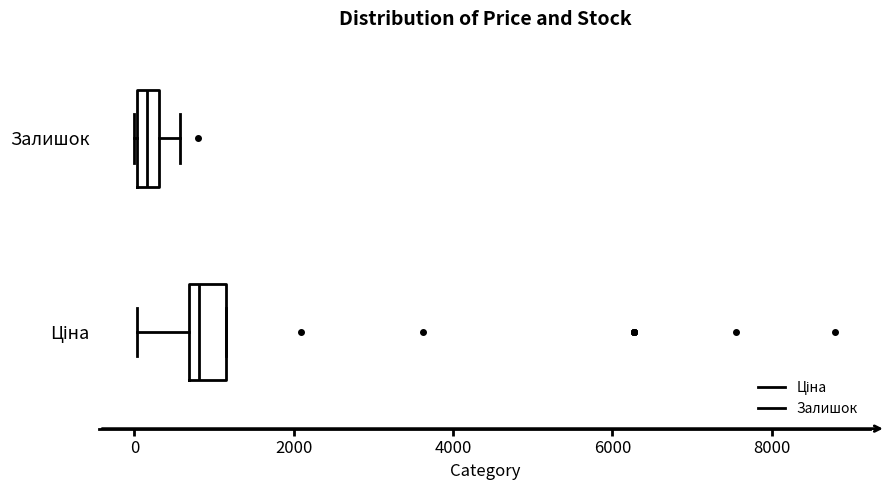

Where is the right edge of the box for Ціна on the x-axis? The values are not printed on the chart, so give them approximately, as read against the axis.

1200